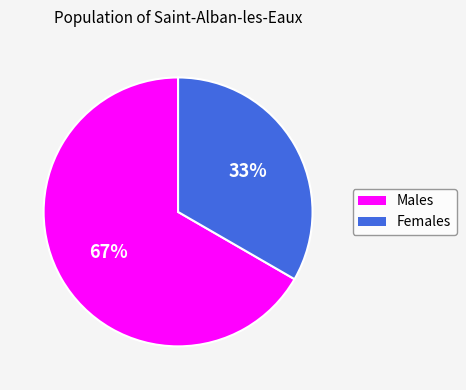

What is the largest slice in the pie chart?

Males